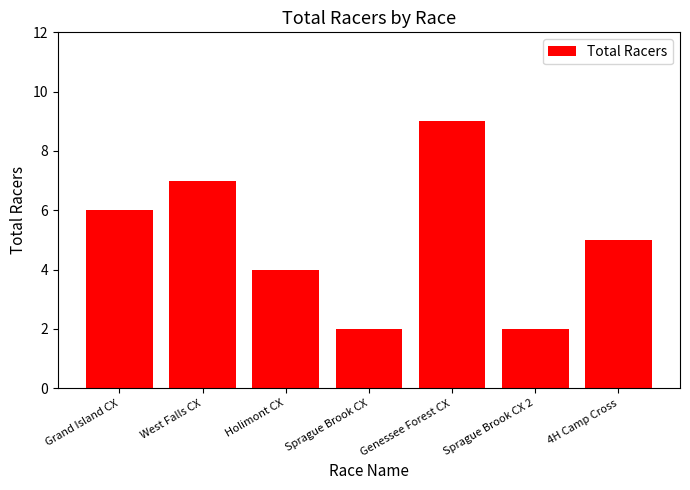

What value does the data have at 4H Camp Cross?

5